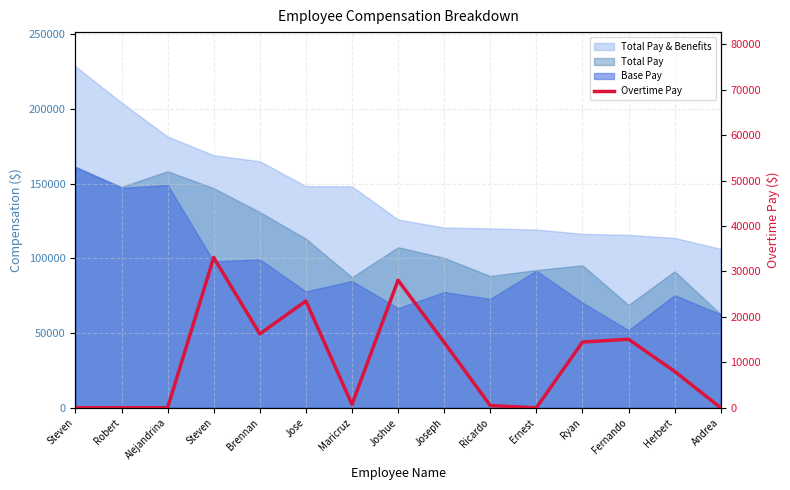

What is the value of the 12th point from the left?

14457.2